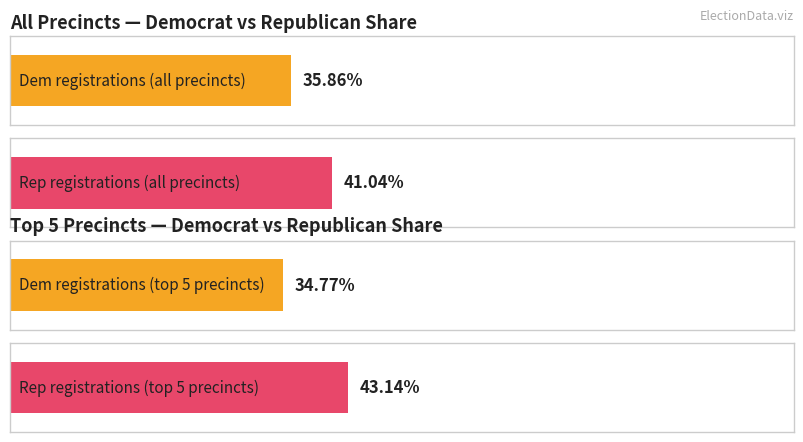

Which series has the largest range (max minus min)?

rep